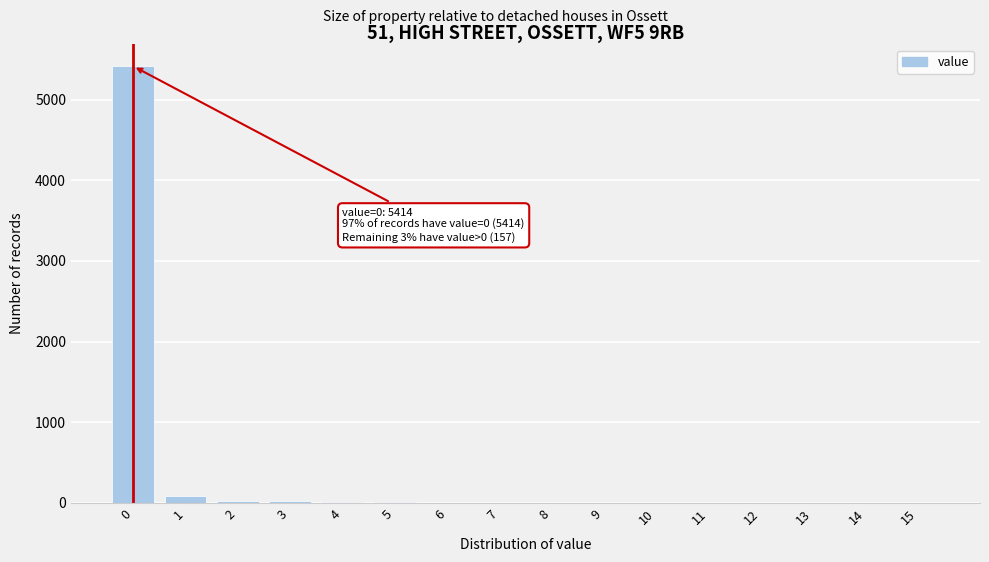

Is it true that the value at 0 is 5414?

True